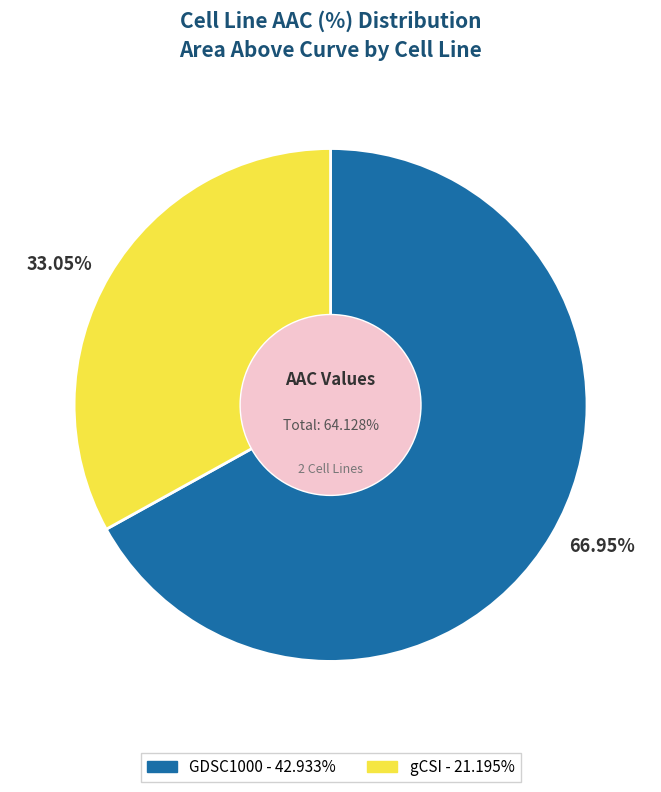

What is the change in value from GDSC1000 to gCSI?

-21.7